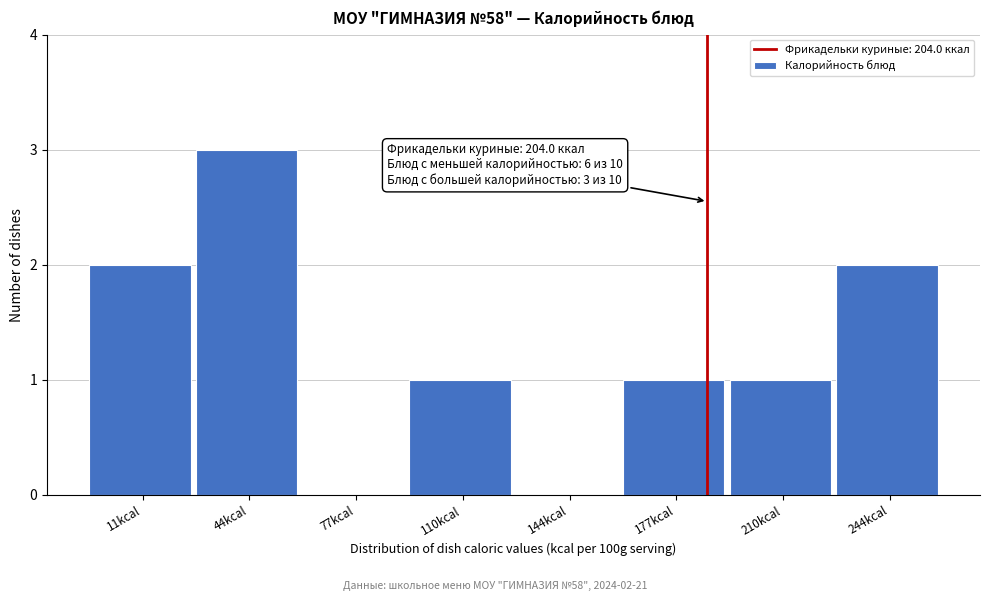

Reading left to right, list all the values displayed in this chart.

11kcal=2	44kcal=3	77kcal=0	110kcal=1	144kcal=0	177kcal=1	210kcal=1	244kcal=2